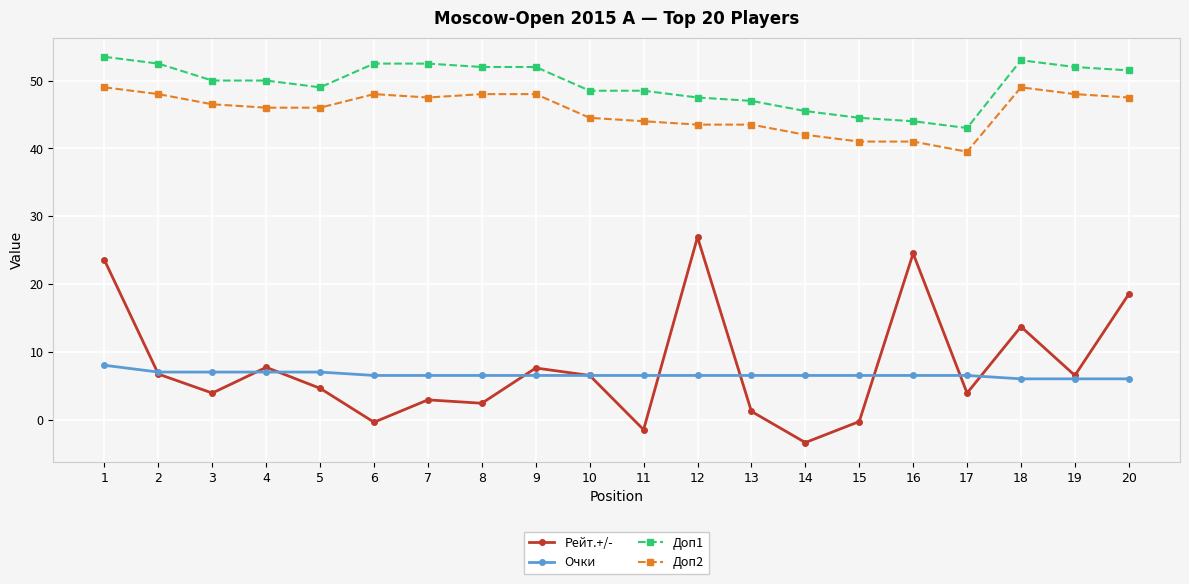

Which series has the largest total across all categories?

Доп1